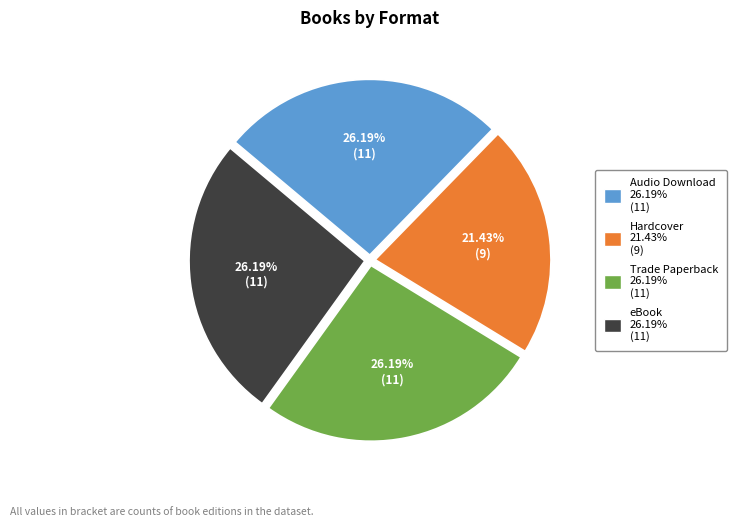

Is there any slice that represents more than half of the pie?

No